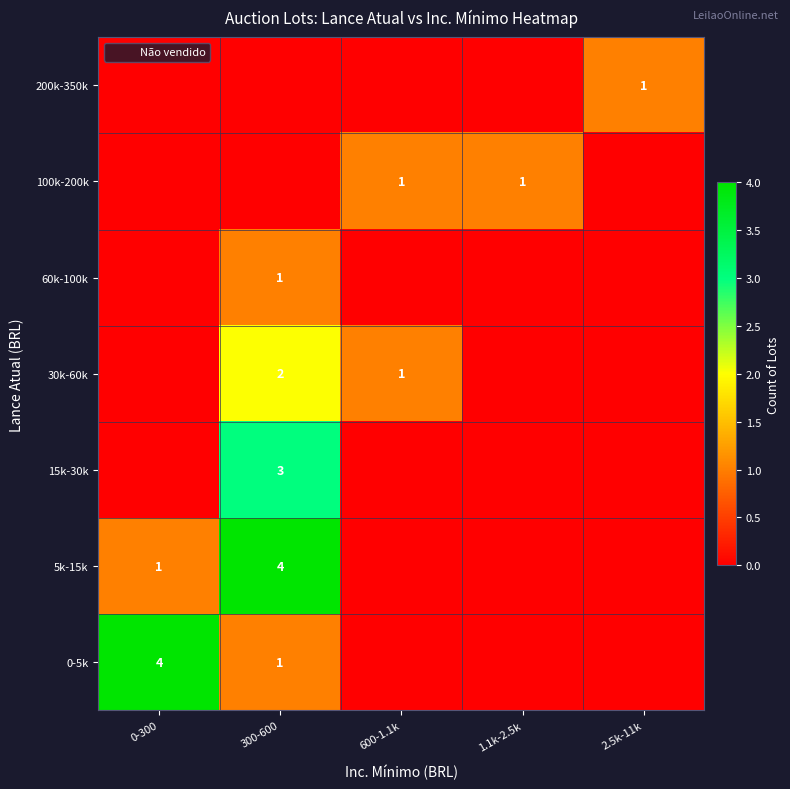

Which has a higher value, 1.1k-2.5k or 0-300?

0-300